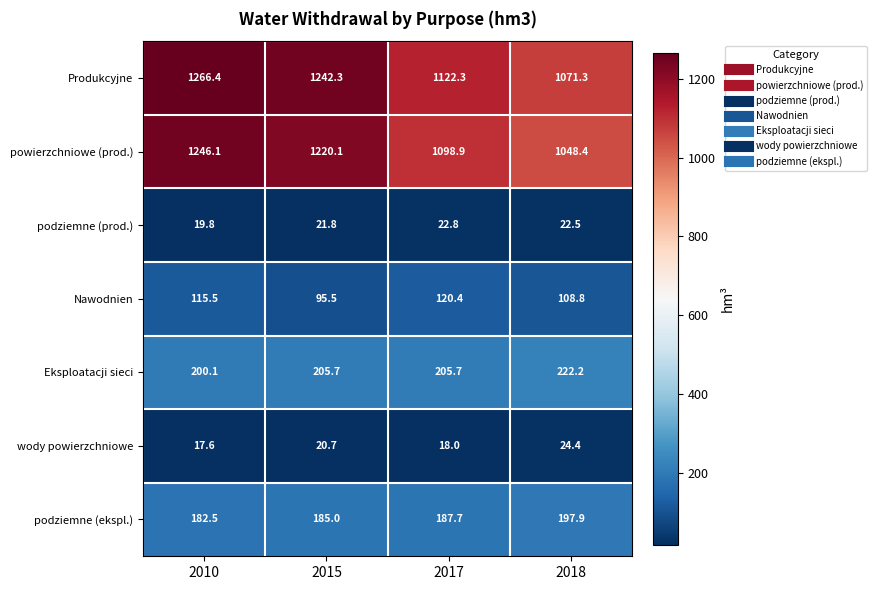

Which series has the largest range (max minus min)?

powierzchniowe (prod.)